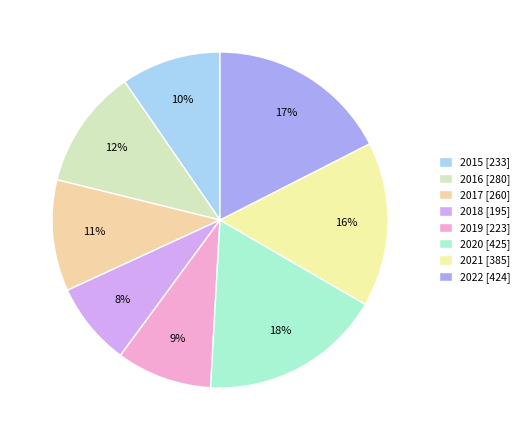

Is there a majority slice in this chart?

No